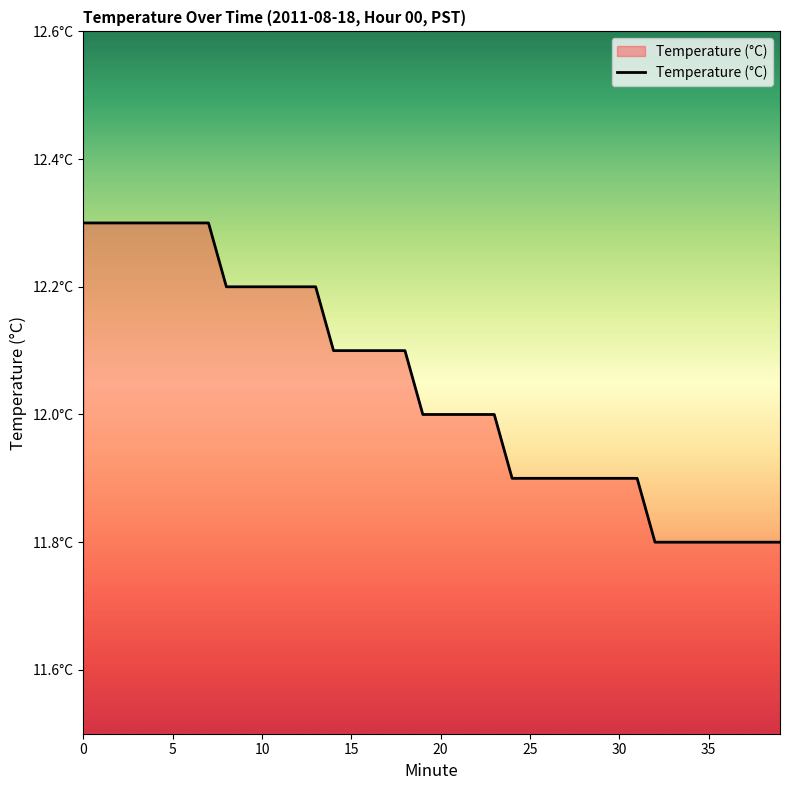

Is this an area chart (filled region under the line)?

Yes